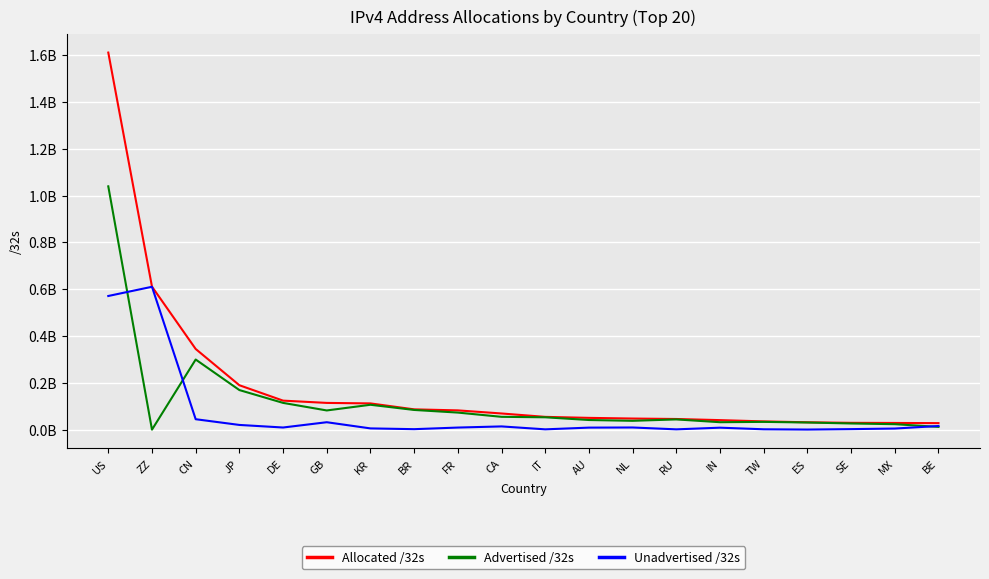

Does the chart have visible grid lines?

Yes